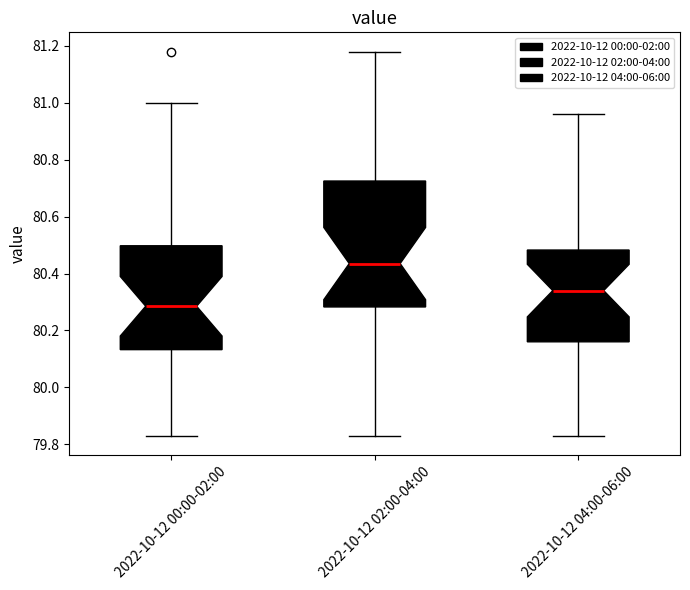

Where does the median line of the box for 2022-10-12 04:00-06:00 sit on the y-axis? The values are not printed on the chart, so give them approximately, as read against the axis.

80.34